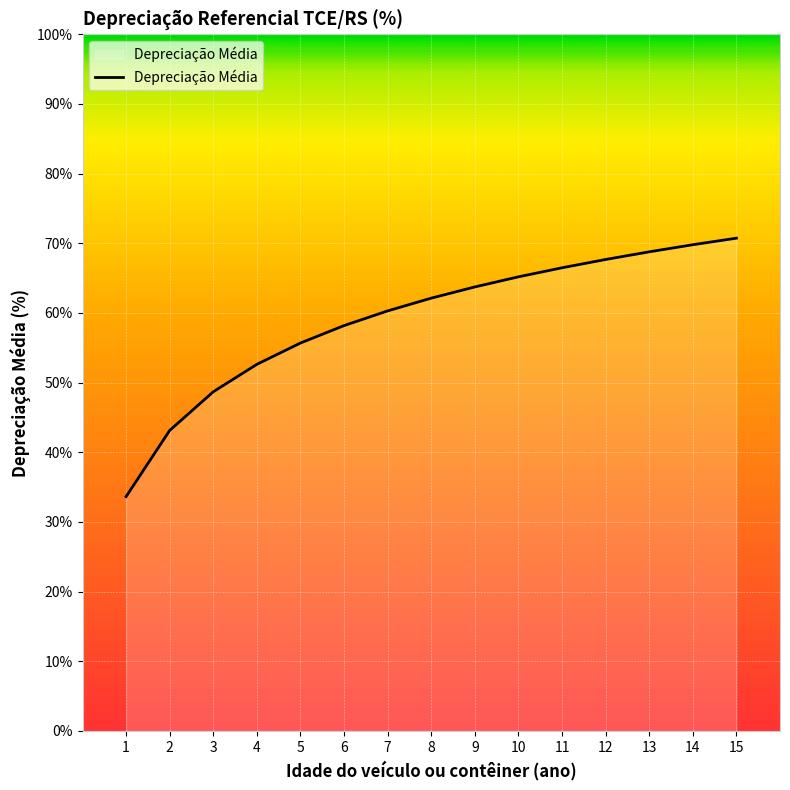

What is the difference between the values at 13 and 9?

5.0